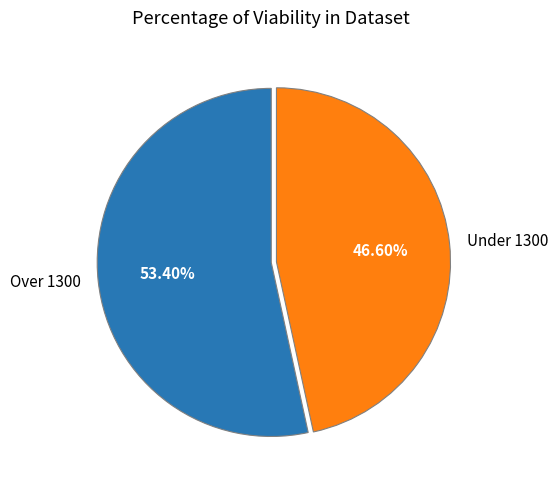

To the nearest percent, what is the difference between the largest and smallest slice percentages?

7%